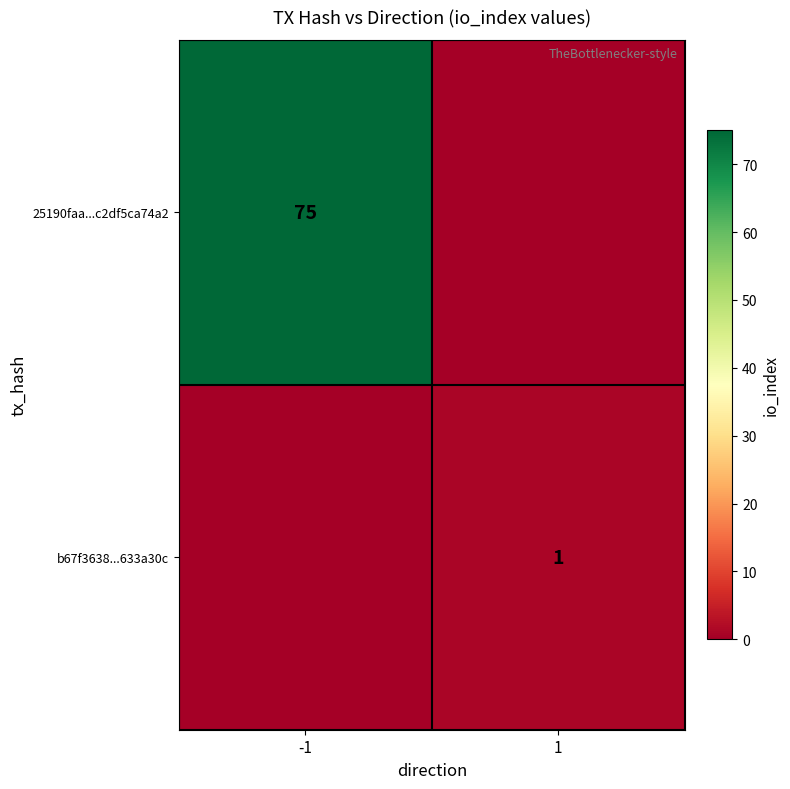

At how many categories does at least one series exceed 3?

1